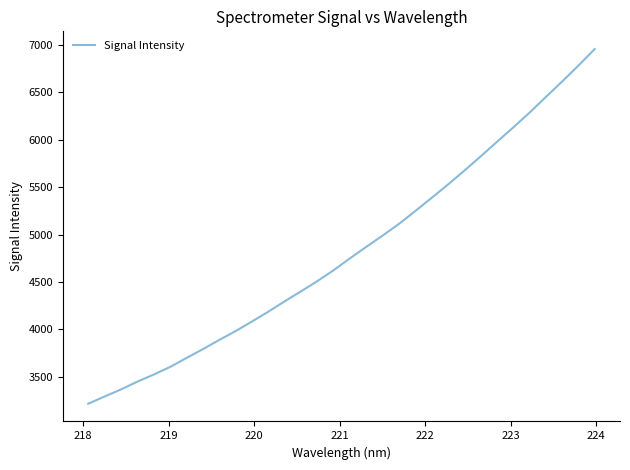

What is the minimum value shown in the chart?

3215.5